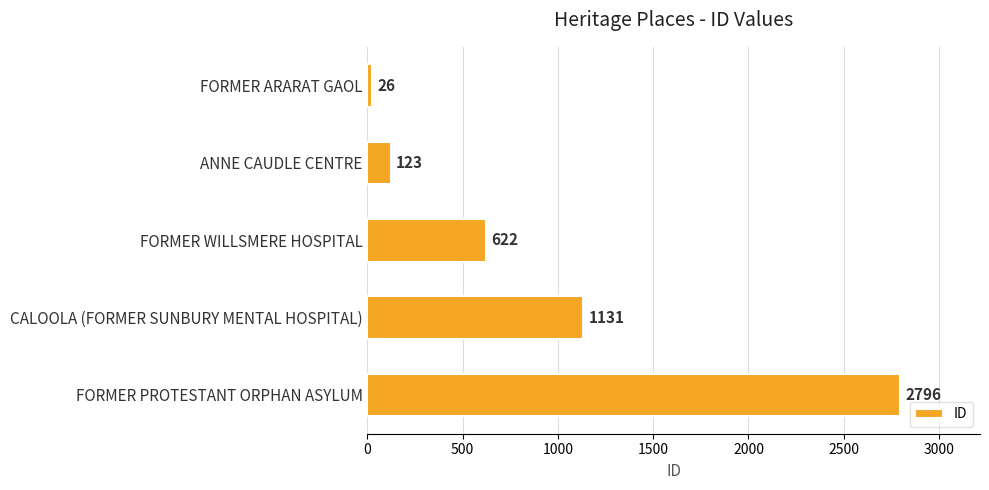

What is the change in value from ANNE CAUDLE CENTRE to CALOOLA (FORMER SUNBURY MENTAL HOSPITAL)?

+1008